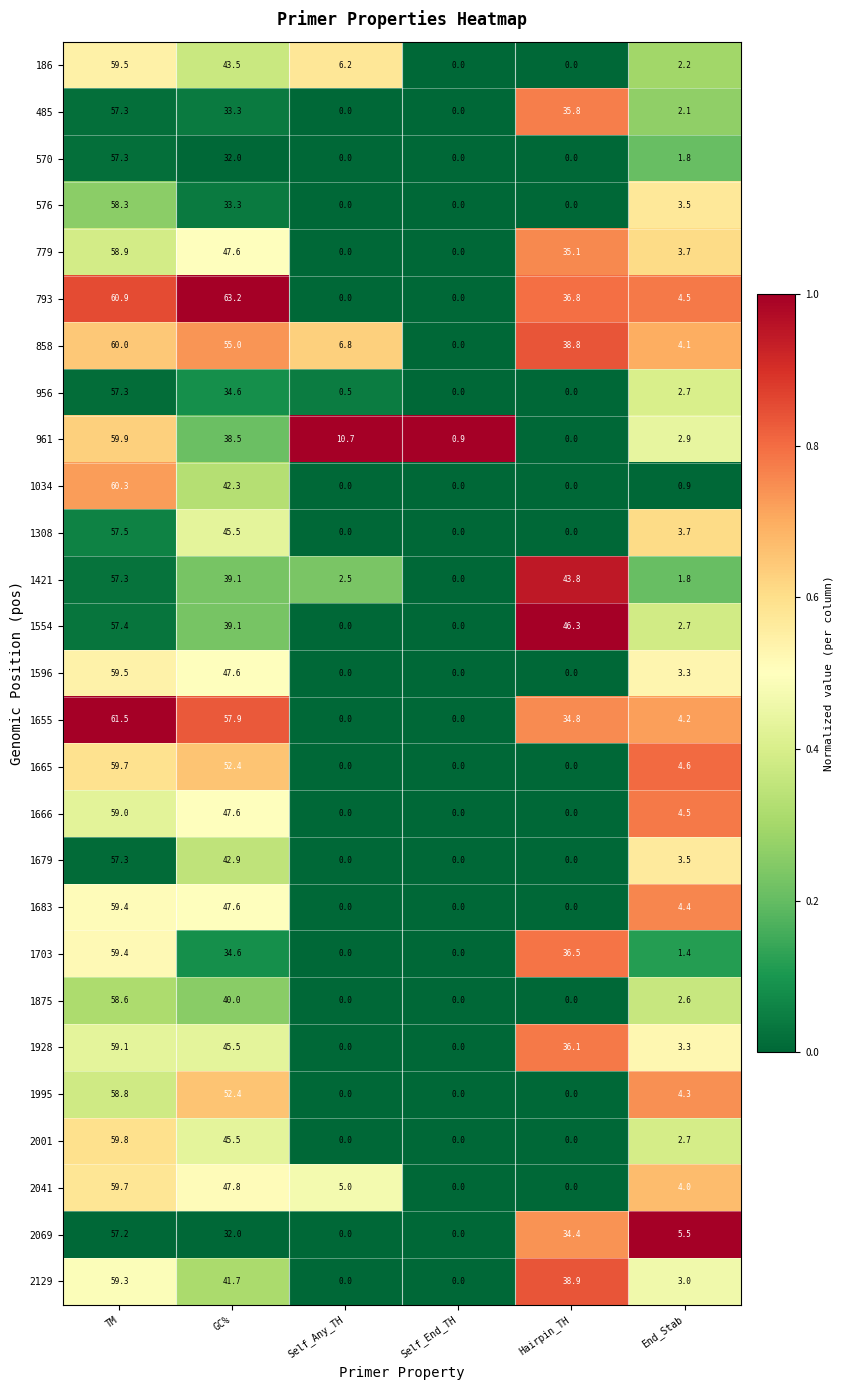

What is the total value across all series at Self_End_TH?

0.9